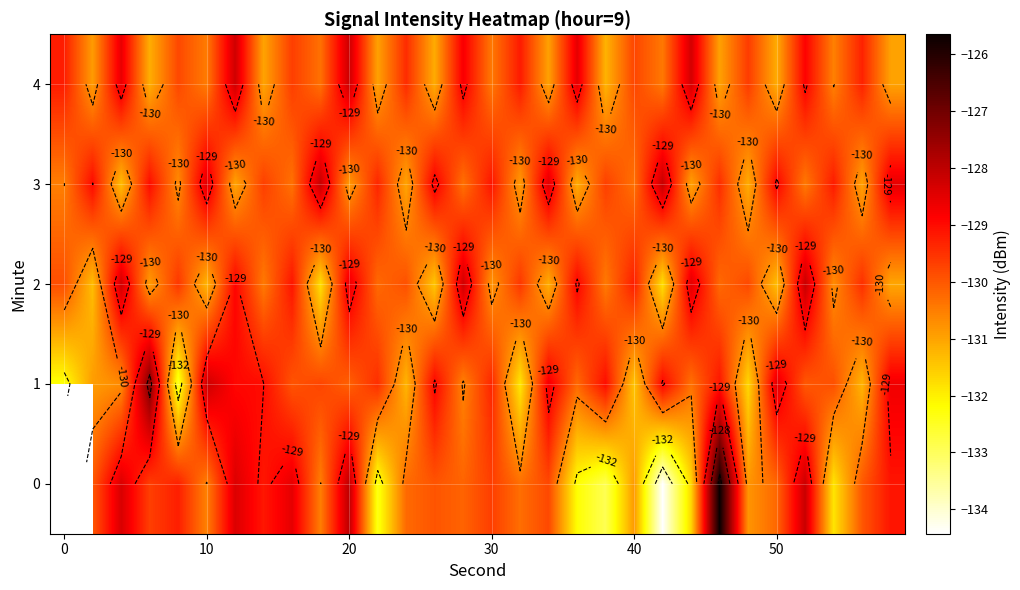

At 10, list the series in order from largest to smallest.

row_3, row_0, row_4, row_1, row_2